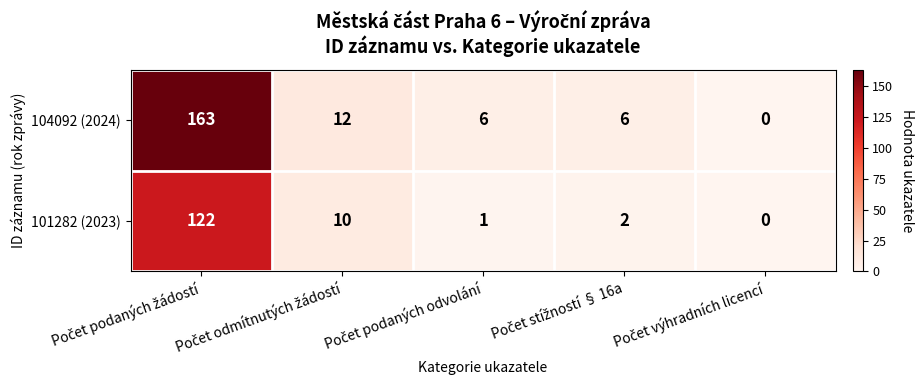

What is the average value of the 104092 (2024) series?

37